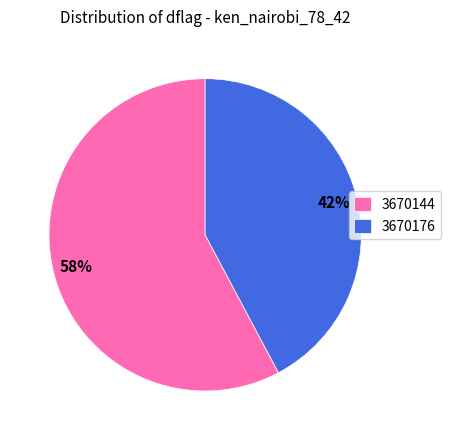

To the nearest percent, what is the average slice percentage?

50%